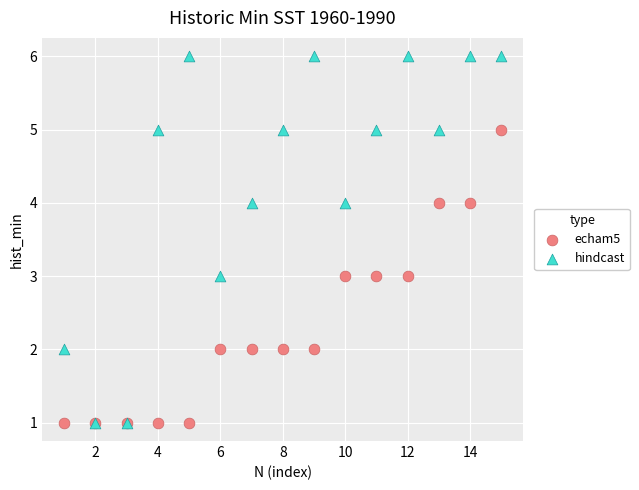

What are all the series names shown in the legend?

echam5, hindcast